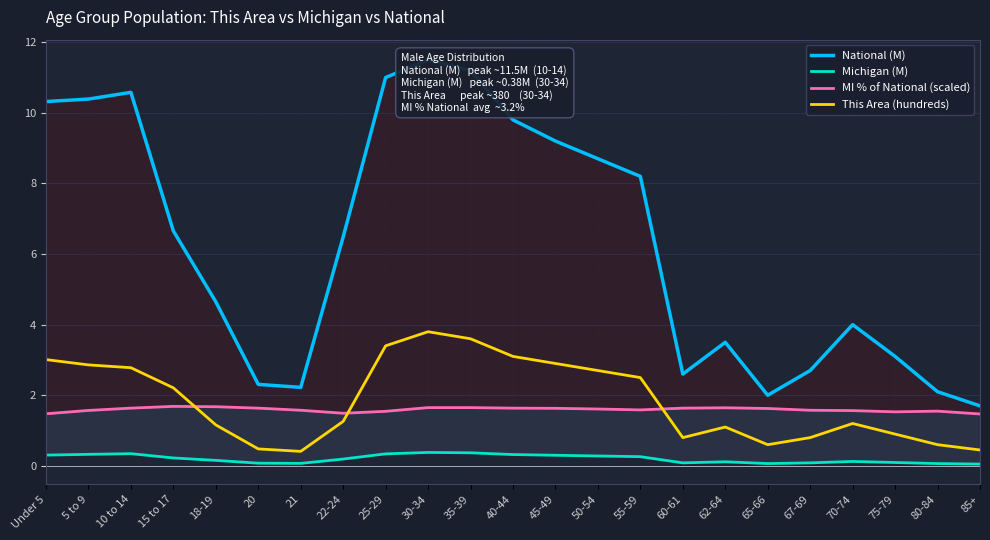

True or false: Michigan (M) and This Area (hundreds) intersect in this chart.

False